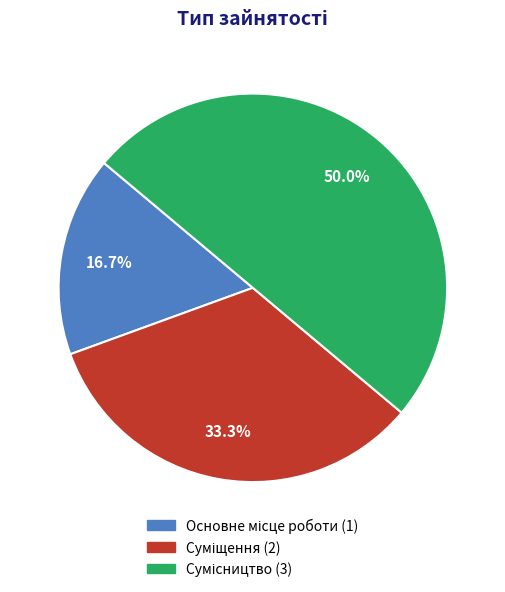

Count the number of slices in the pie.

3